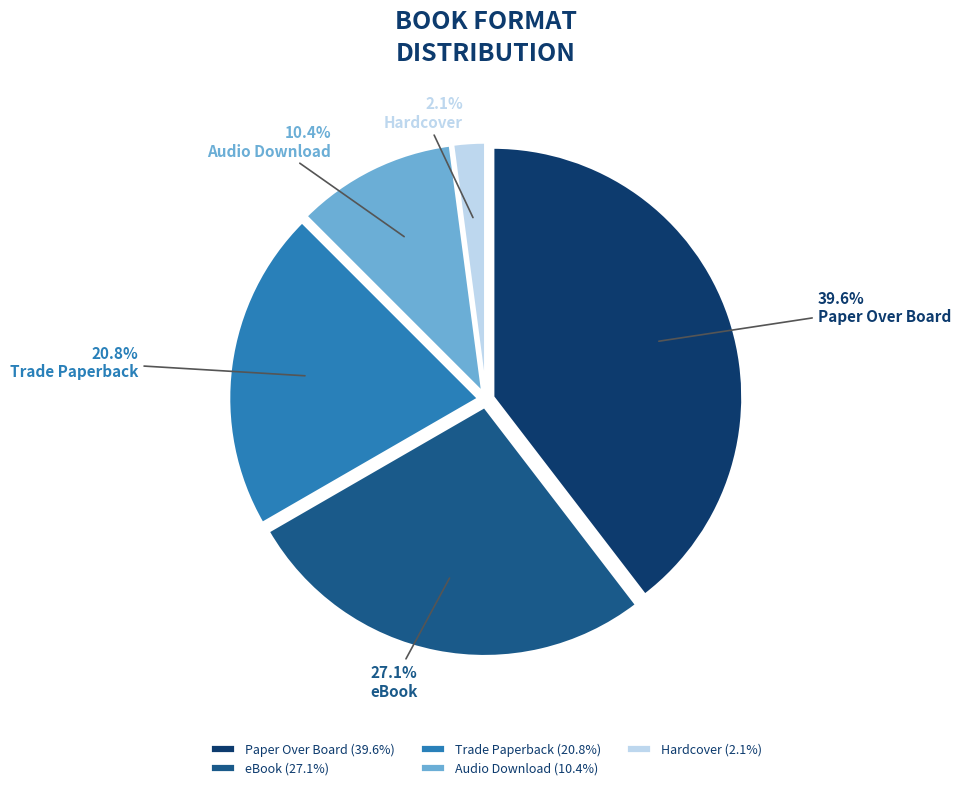

Is it true that Hardcover is 8% of the pie?

False